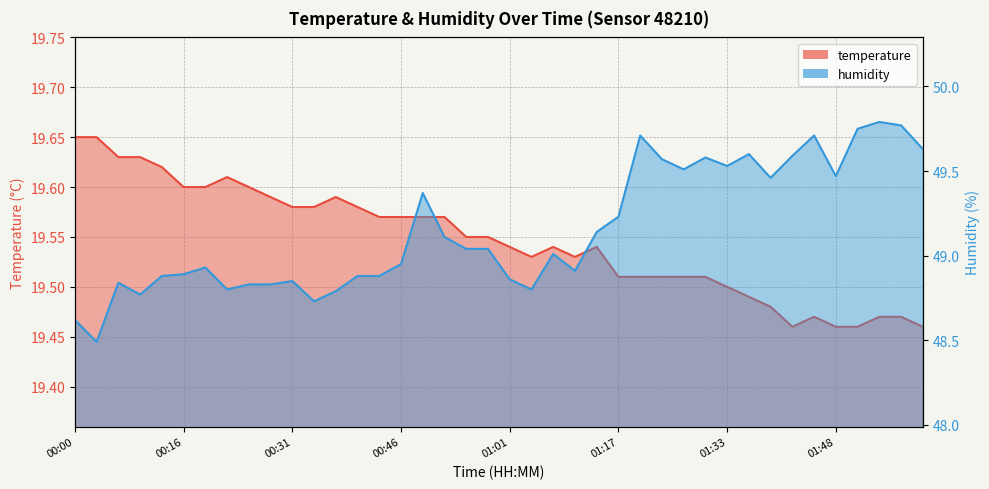

The humidity series shows 83.2 at 00:55. True or false?

False